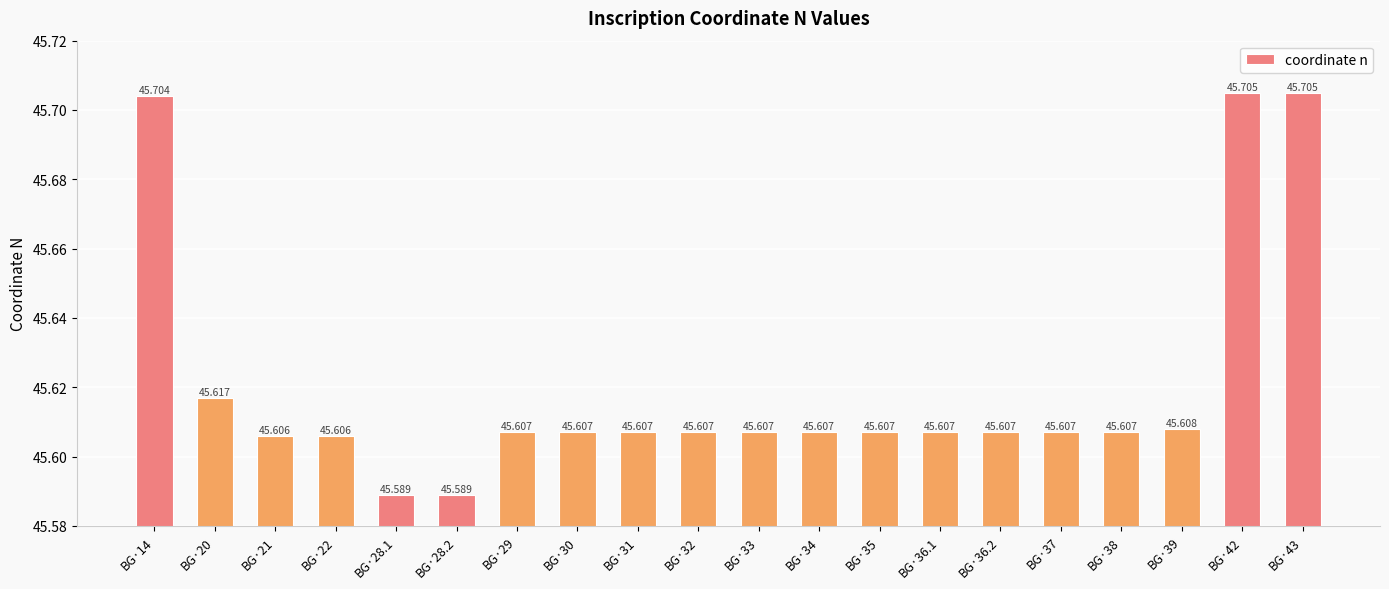

Which label corresponds to the largest value in the chart?

BG·42